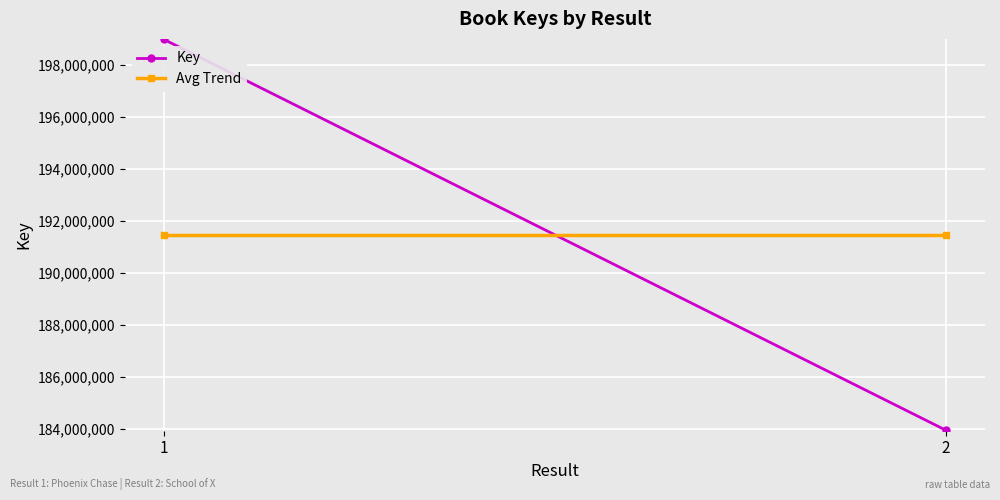

Which series has the widest spread of values?

Key